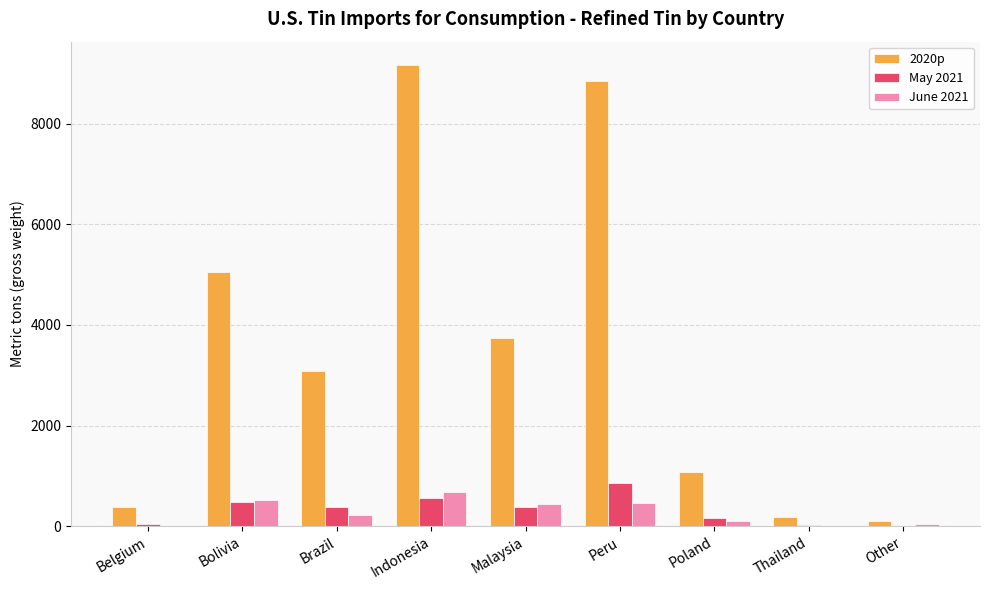

The value of June 2021 at Peru is 465. True or false?

True